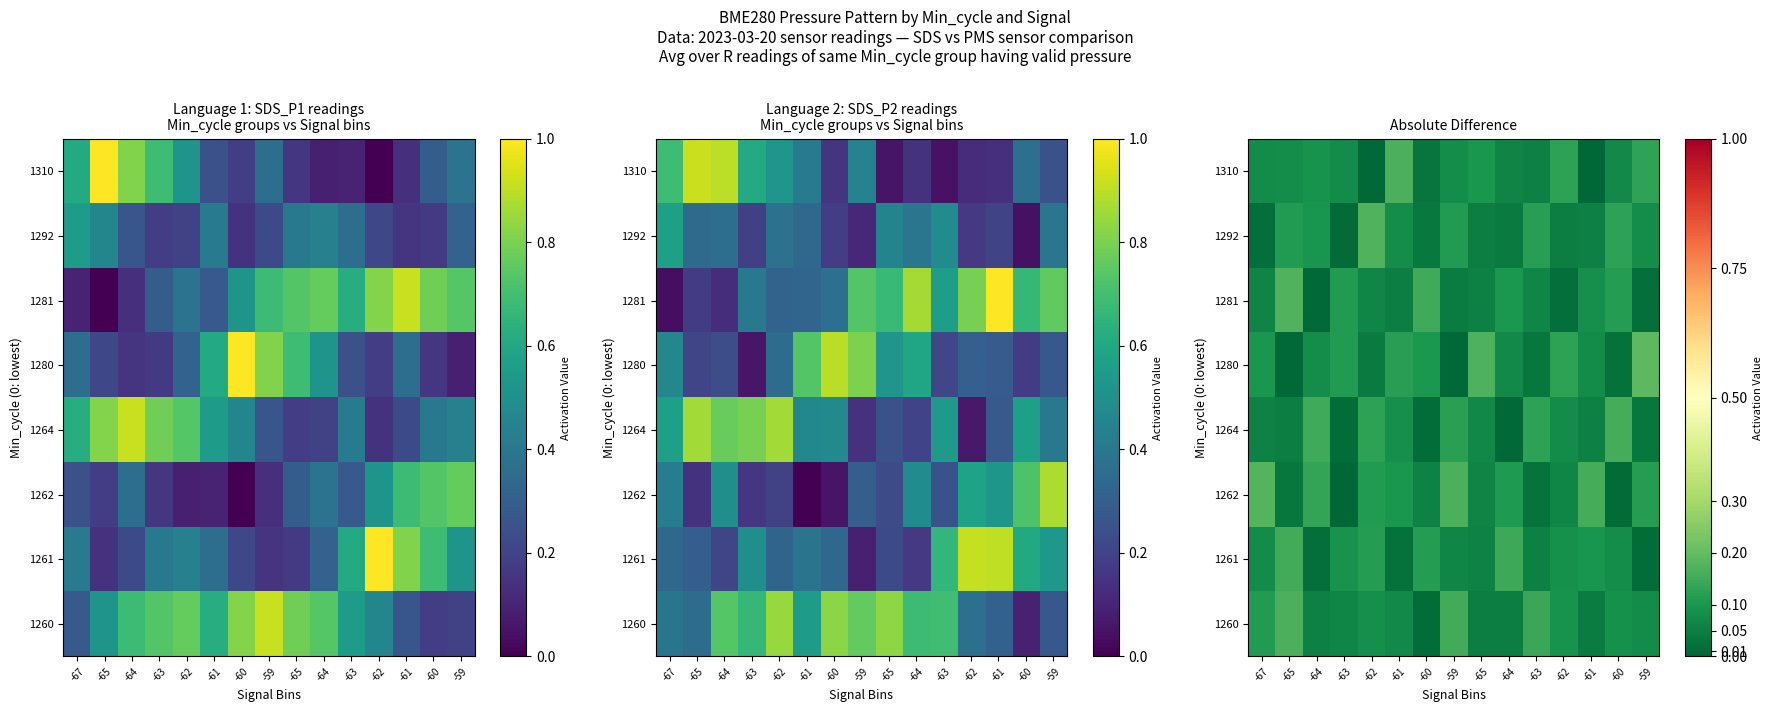

At how many categories does at least one series exceed 0?

15